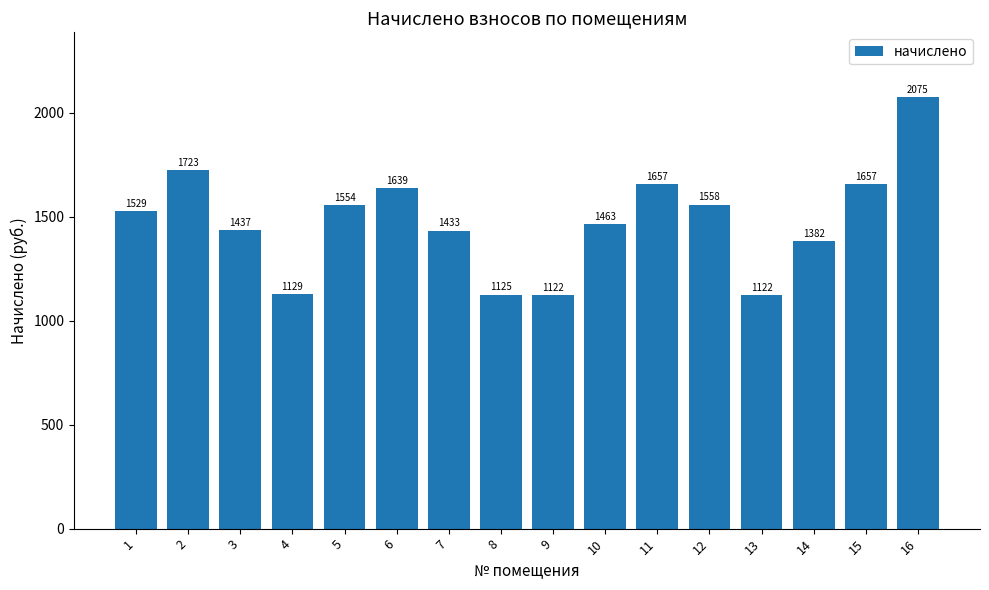

What is the value of the 7th bar from the left?

1433.4